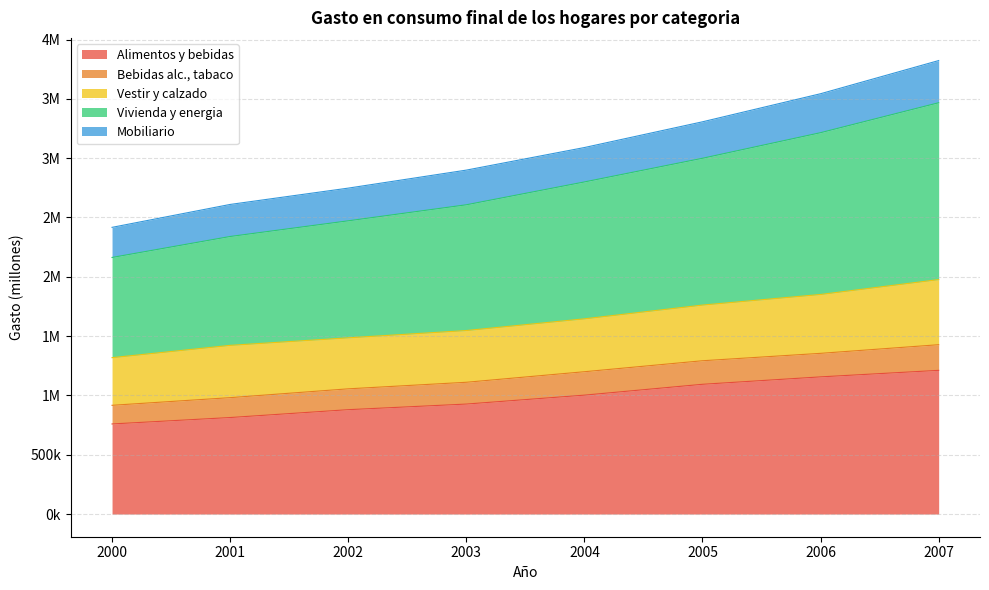

What is the average value of the Alimentos y bebidas series?

980369